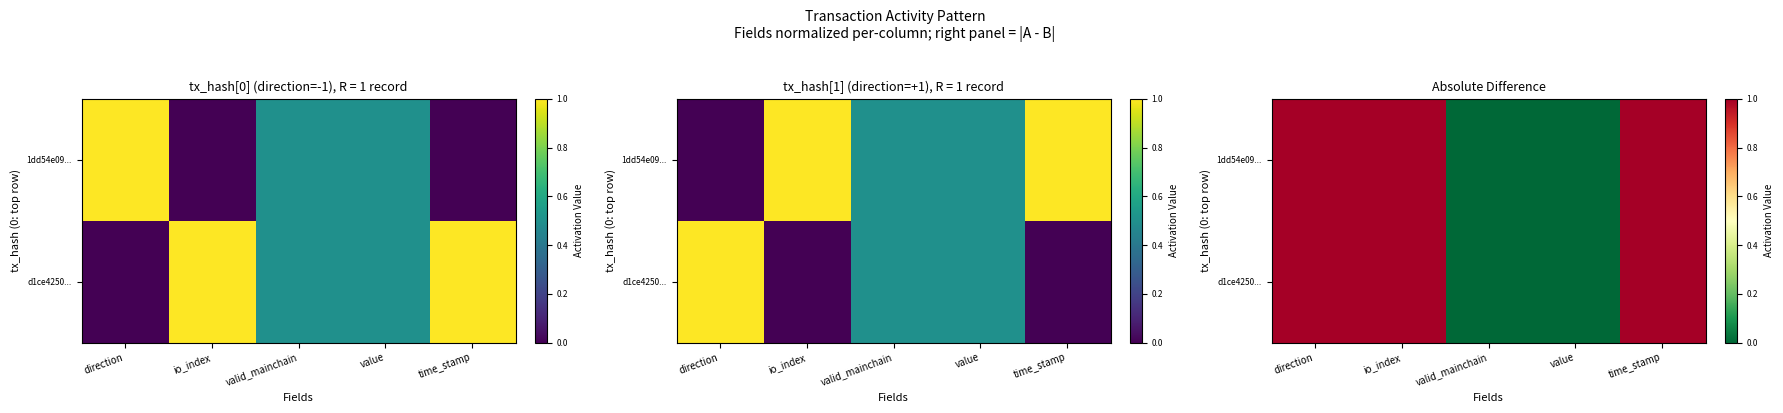

What is the difference between the maximum and minimum values in the d1ce4250... series?

1